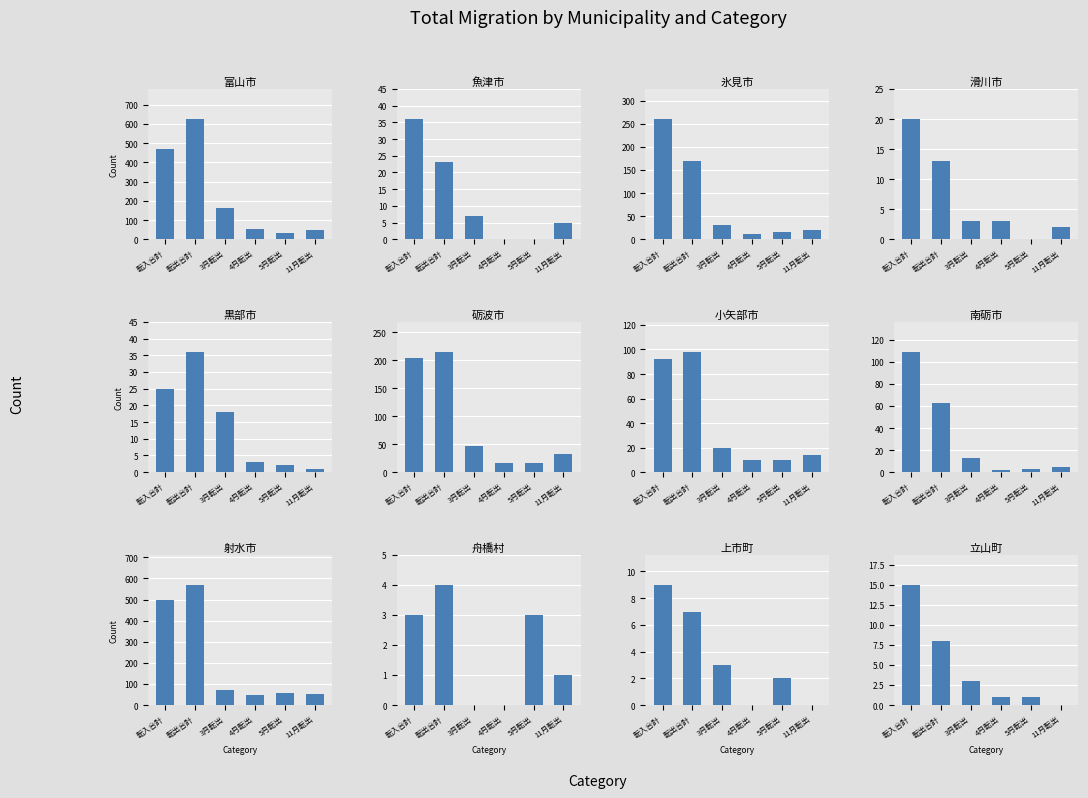

The value of 転入合計 at 3 is 20. True or false?

True